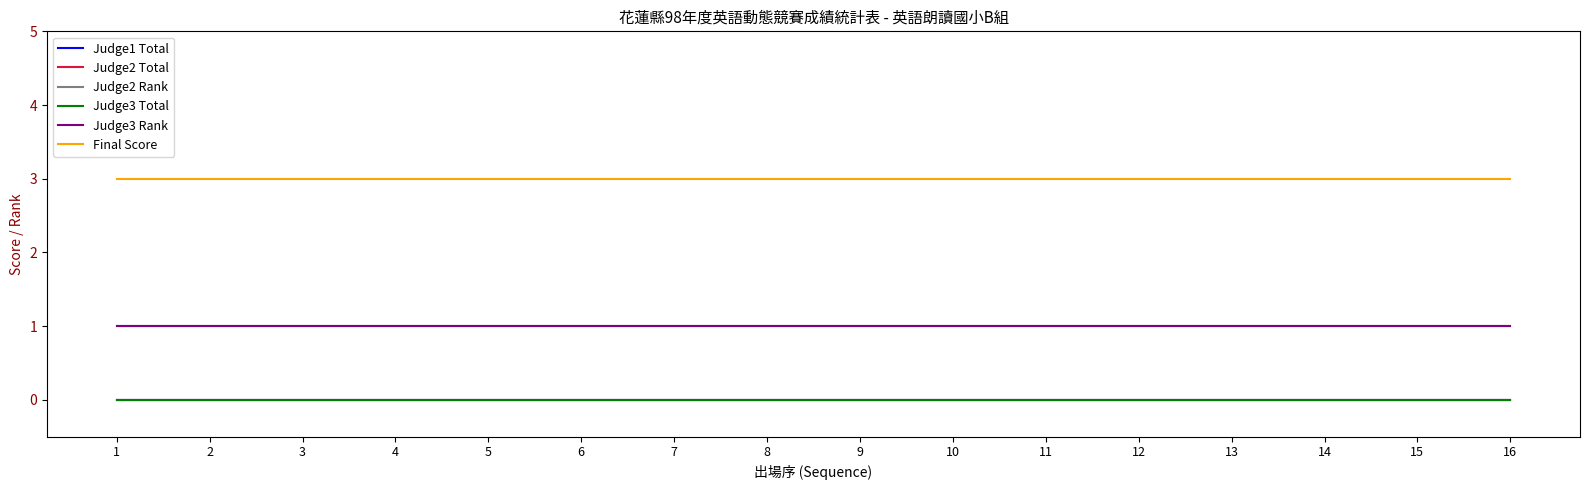

Does the chart have visible grid lines?

No